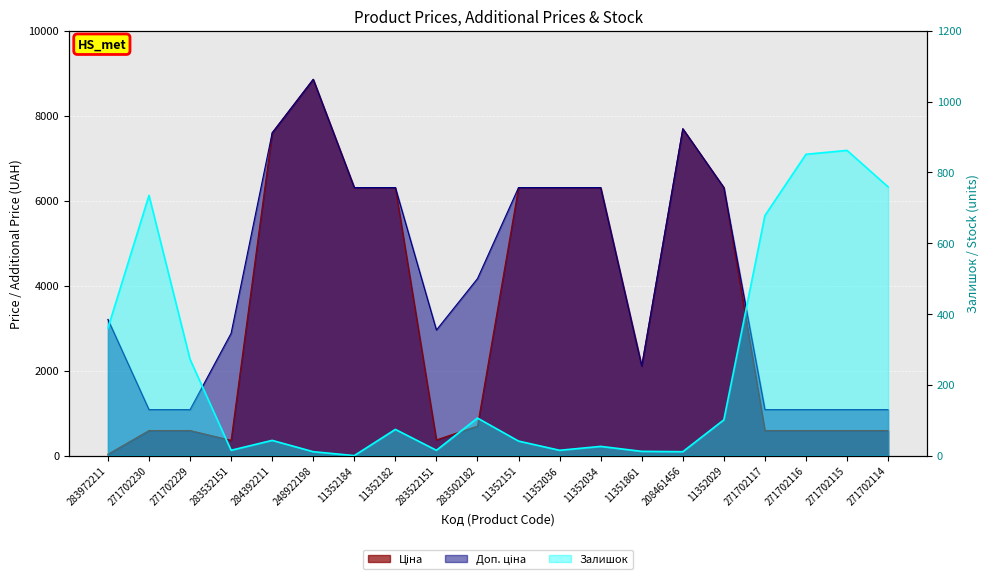

What is the difference between the second highest and minimum values in the Доп. ціна series?

6611.5